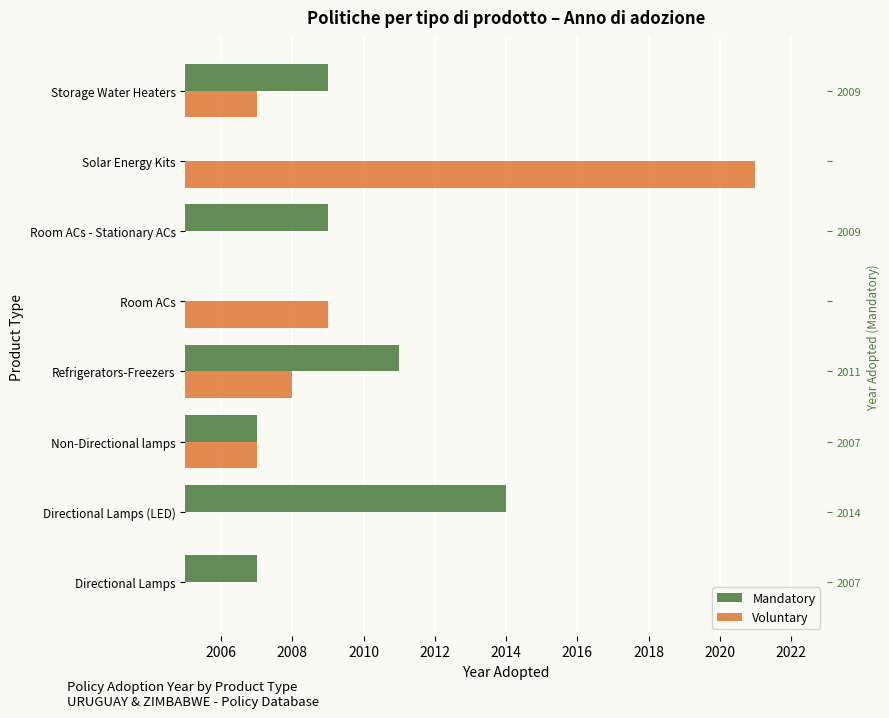

The Voluntary series shows 1159 at 2006. True or false?

False